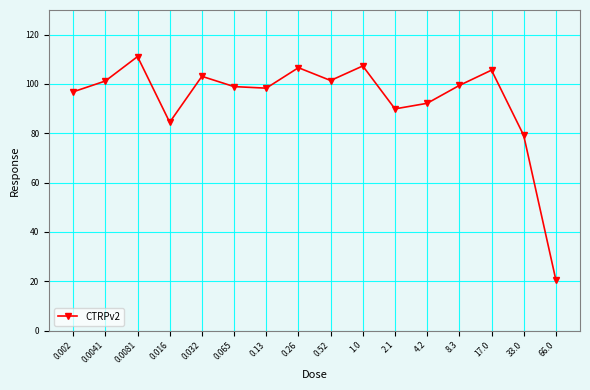

What is the label of the 3rd point from the right?

17.0